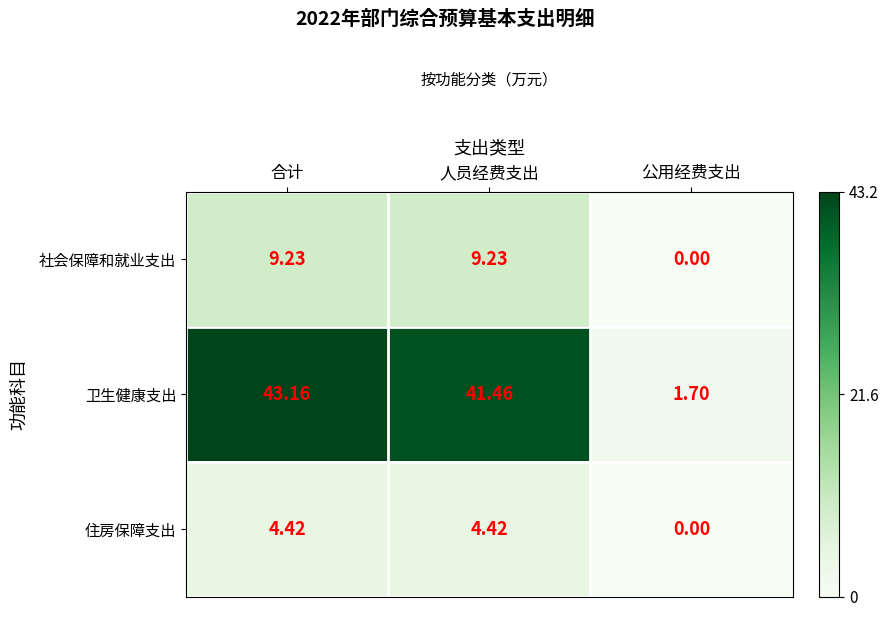

What is the spread (max minus min) of values at 人员经费支出?

37.0